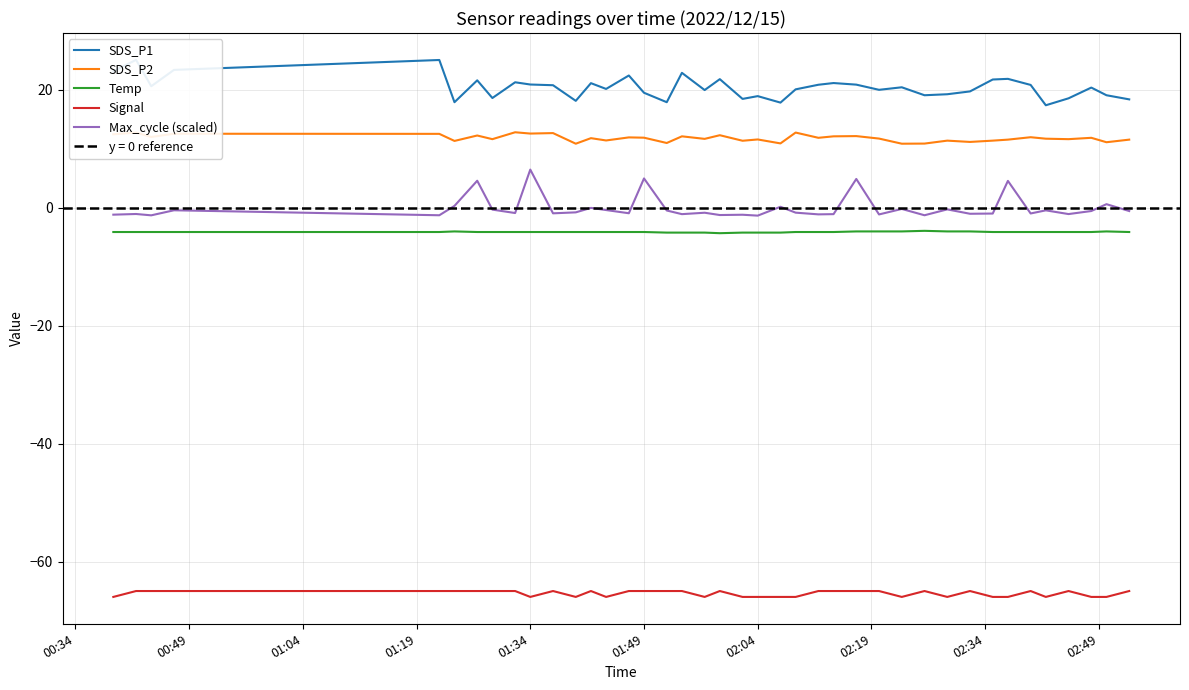

What is the value of the Temp point at the 5th from the left?

-4.1